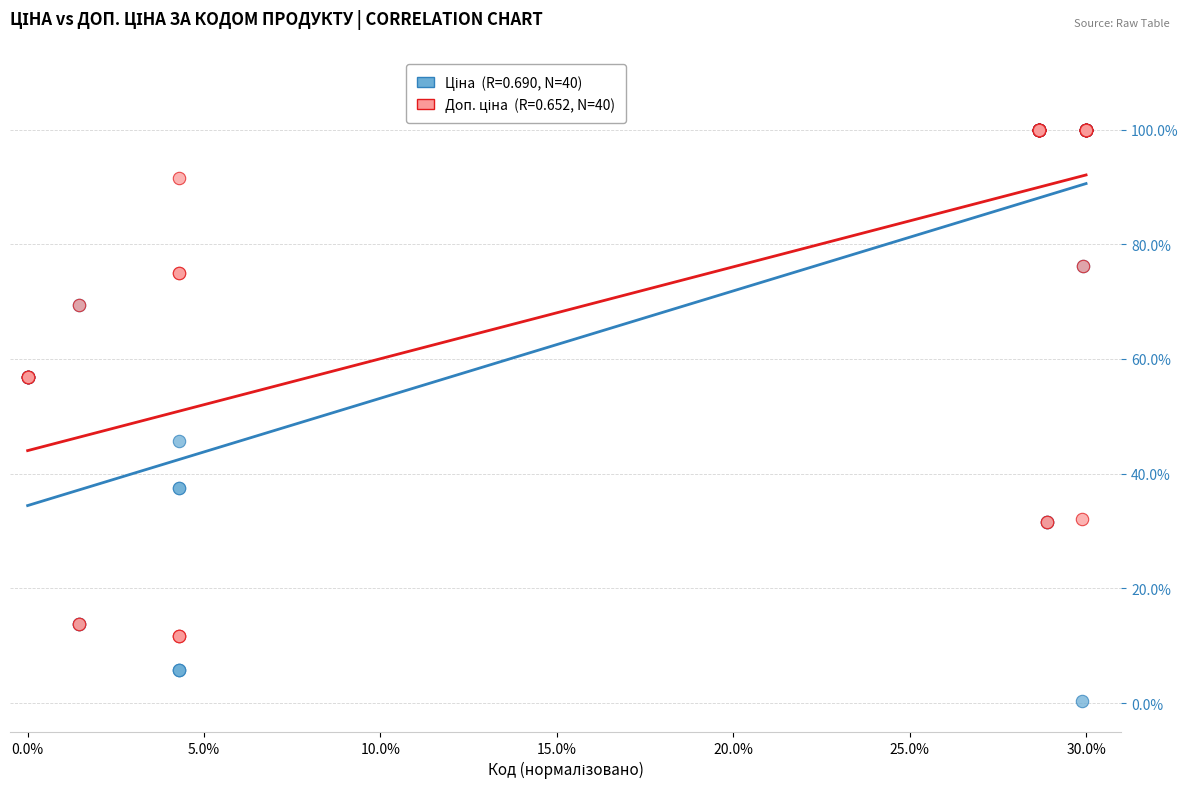

Across all series, what Y value is closest to 50?

45.7